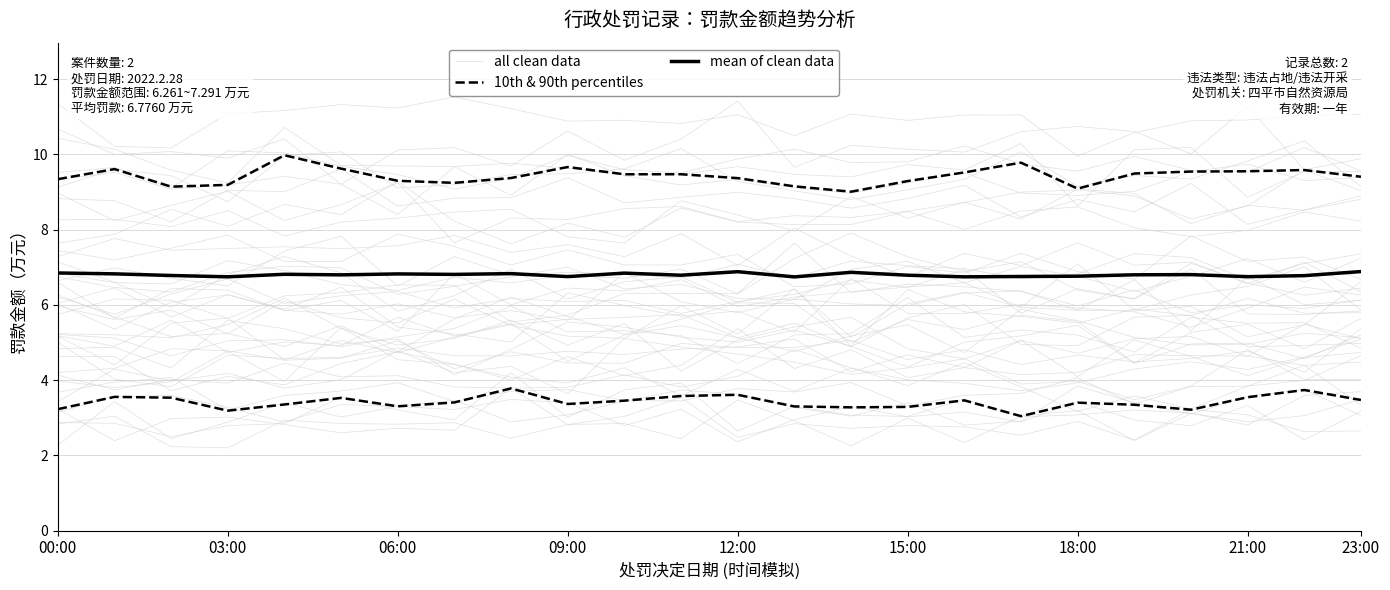

True or false: mean of clean data and 10th & 90th percentiles cross at least once.

False